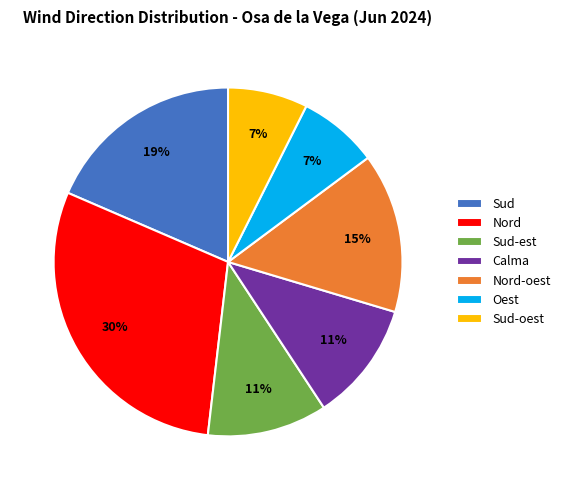

How many slices are in this pie chart?

7